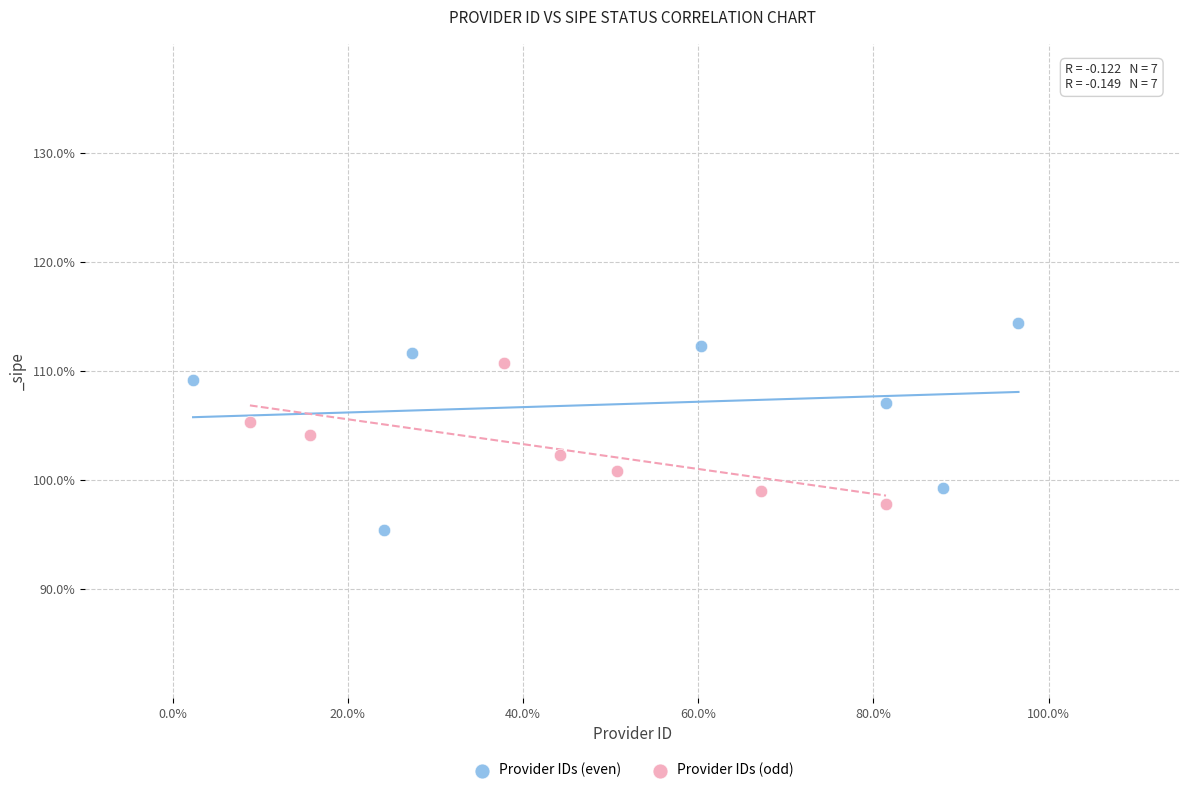

What are all the series names shown in the legend?

Provider IDs (even), Provider IDs (odd)